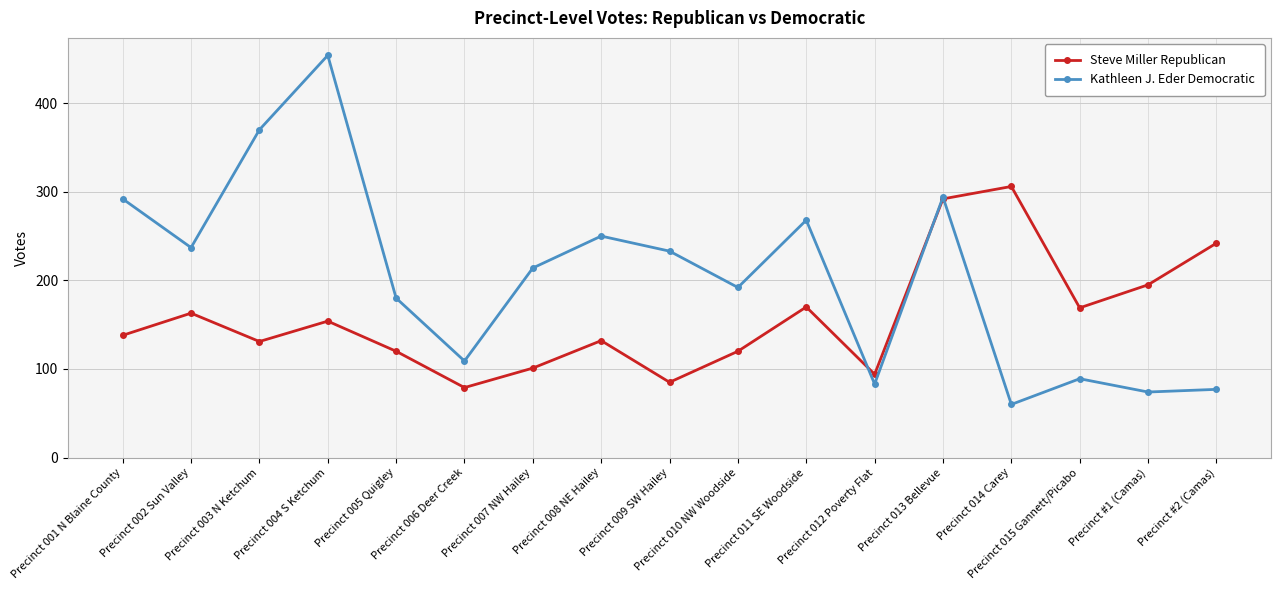

Does the chart display data point markers on the line(s)?

Yes